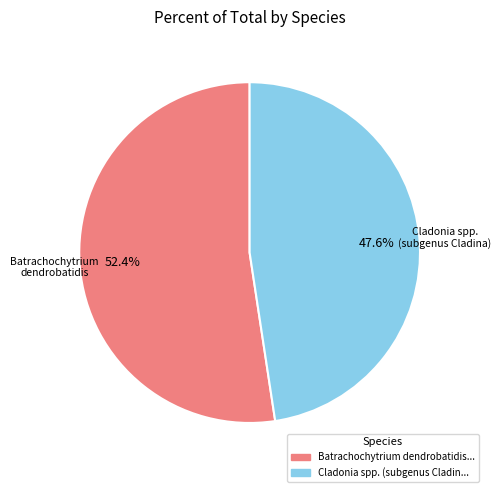

How many segments does this pie chart have?

2